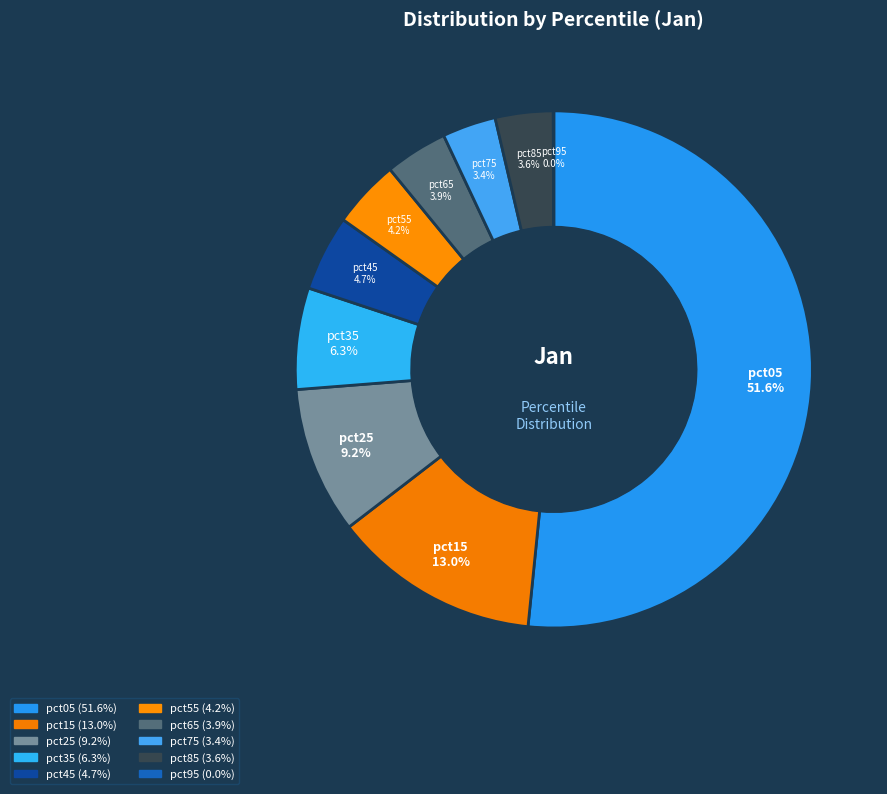

Which has a higher value, pct05 or pct45?

pct05